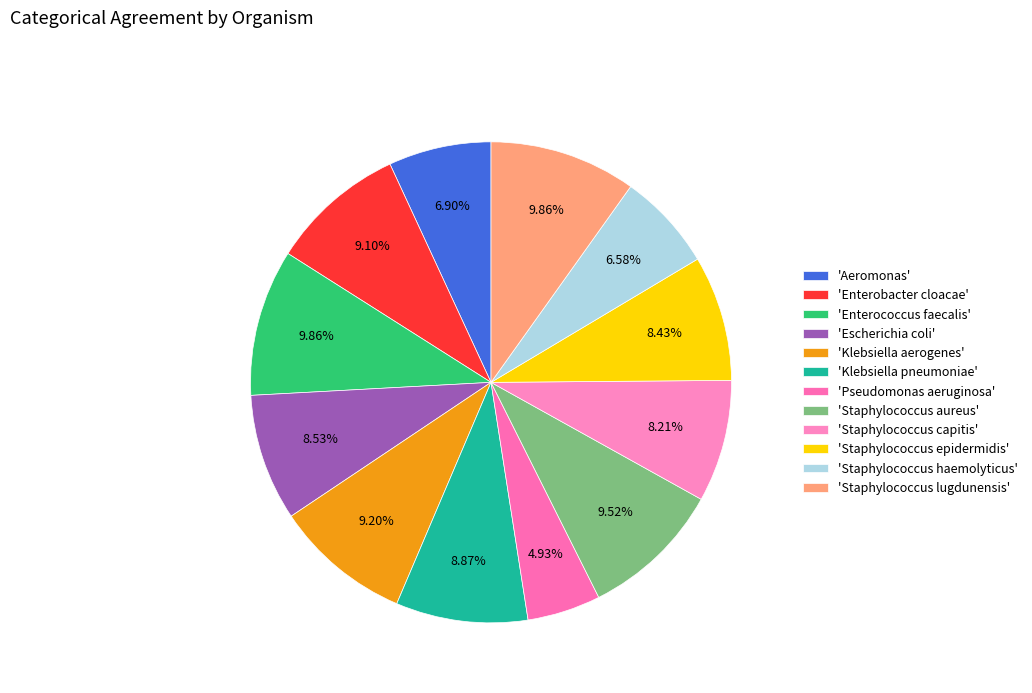

To the nearest percent, what is the difference between the largest and smallest slice percentages?

5%